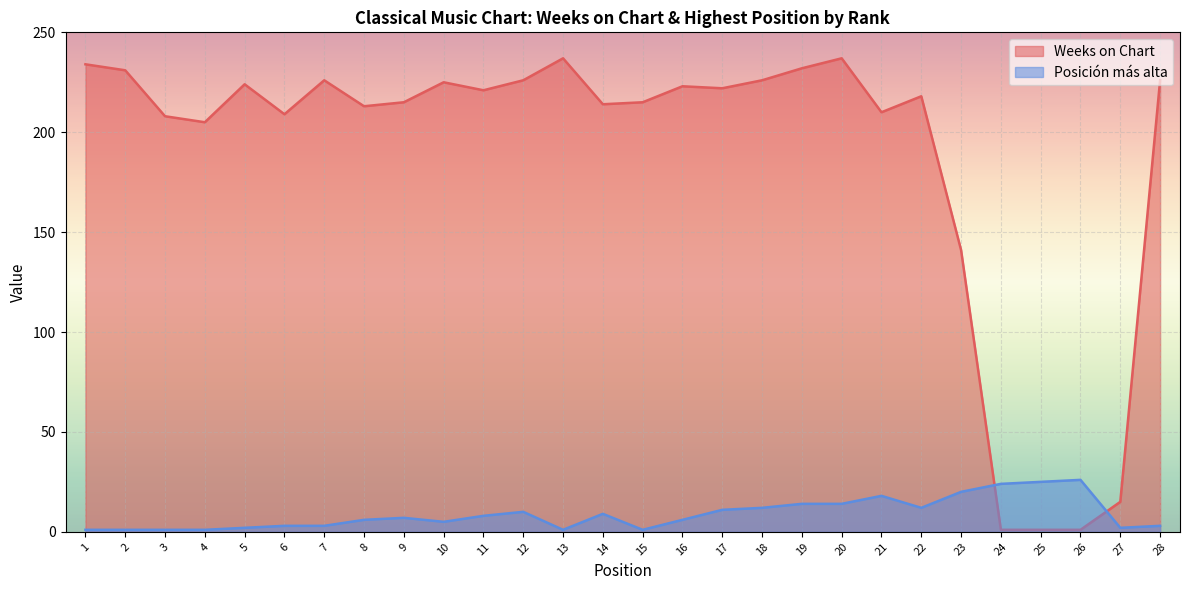

At which category does Posición más alta reach its first local valley?

10